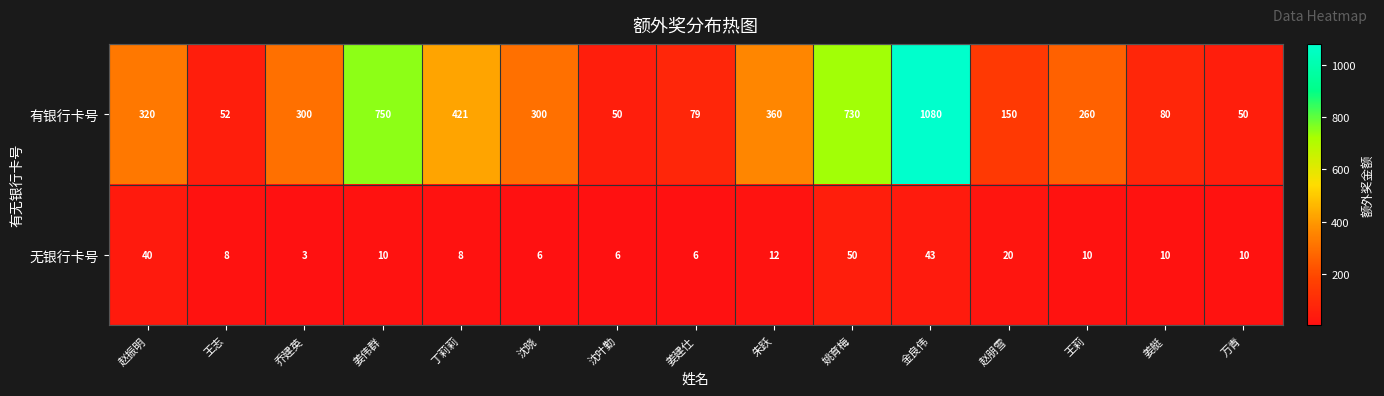

Rank the series by their average value, from lowest to highest.

无银行卡号, 有银行卡号